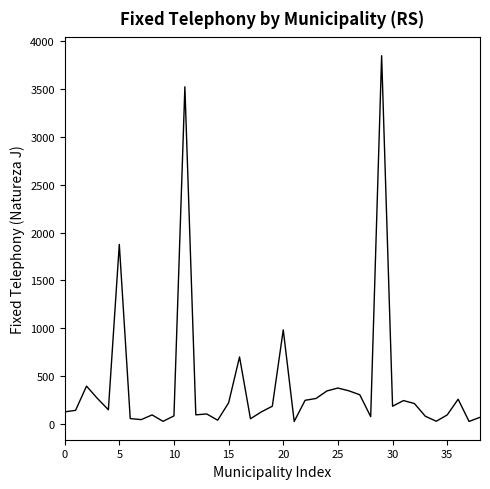

What is the difference between the maximum and minimum values?

3822